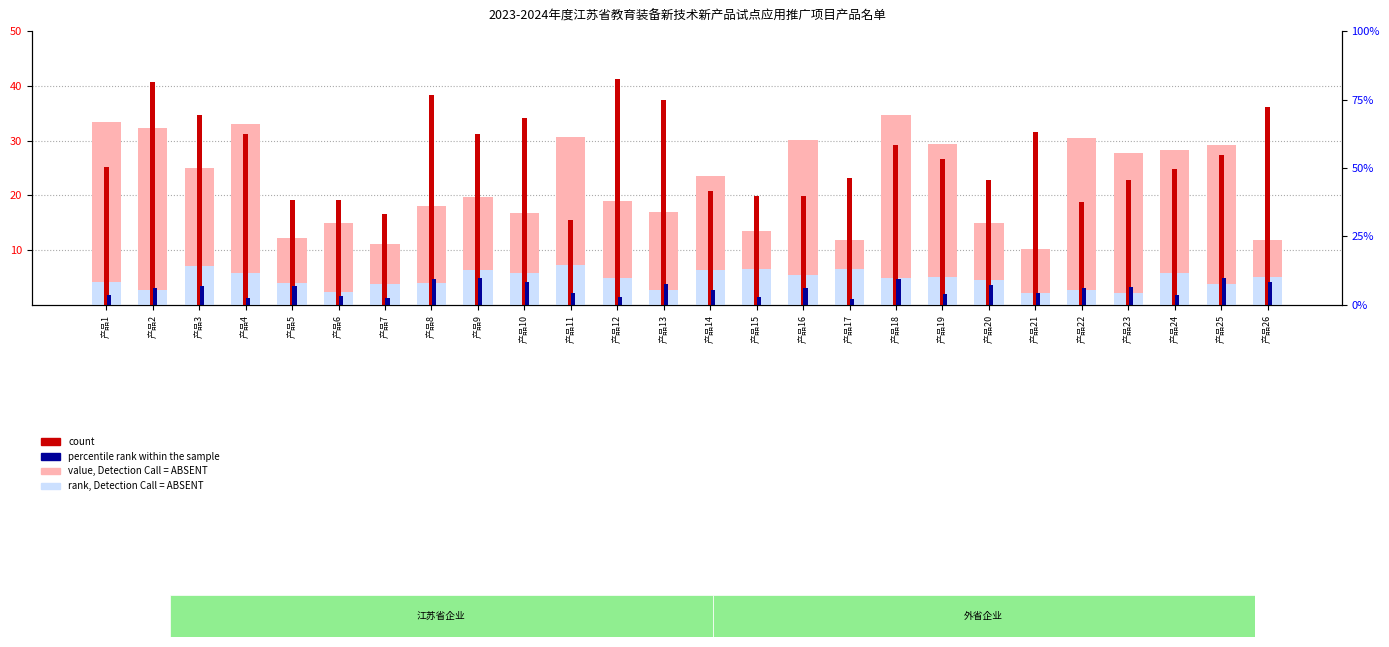

What is the lowest value of the count series?

15.6